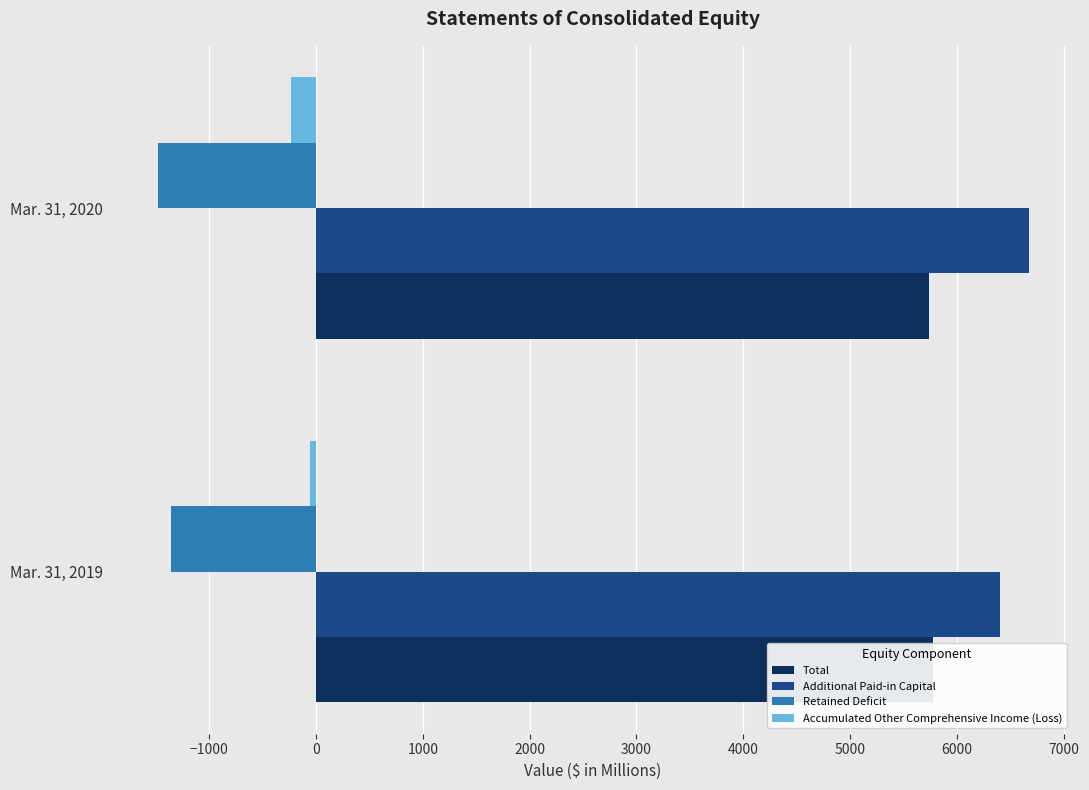

Reading right to left, extract all data points from this chart.

Total: 5741.4	5779.6
Additional Paid-in Capital: 6671.5	6406.5
Retained Deficit: -1483.4	-1358.0
Accumulated Other Comprehensive Income (Loss): -230.6	-52.8